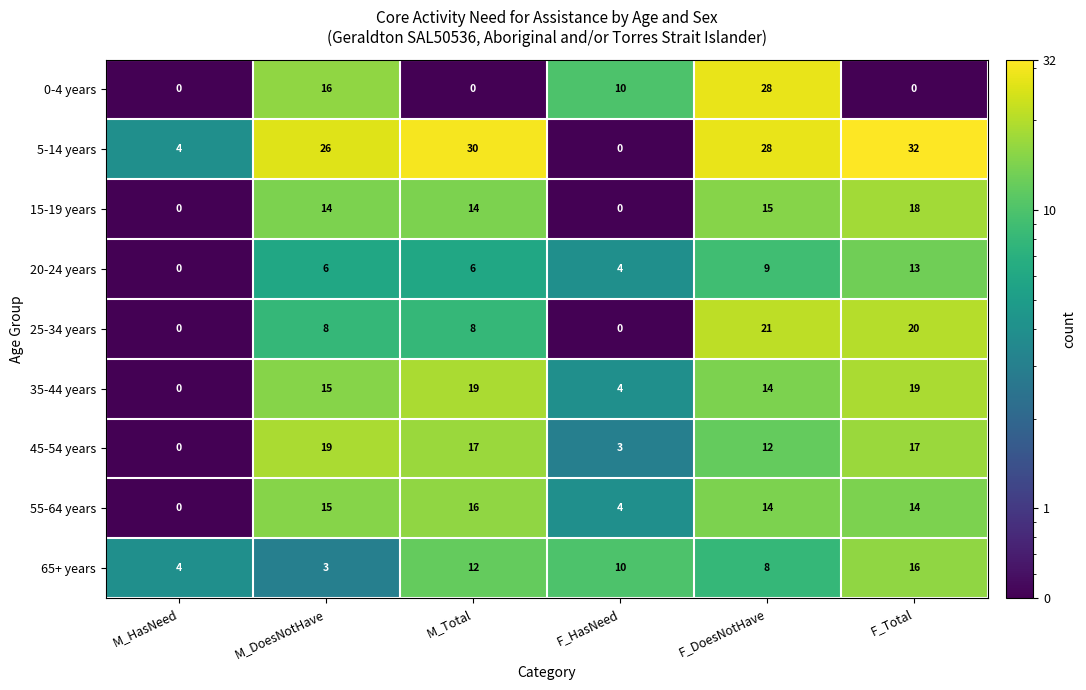

The value of 25-34 years at M_Total is 8. True or false?

True